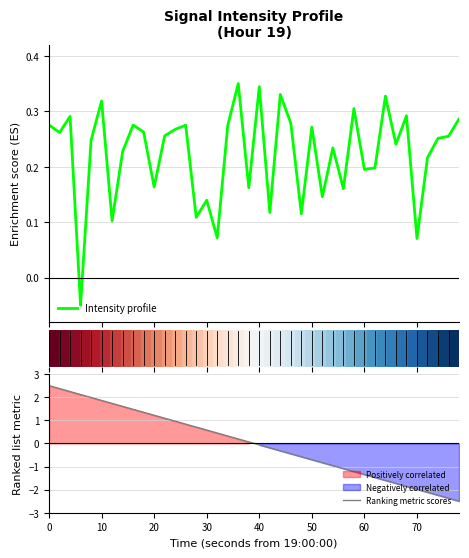

True or false: Ranking metric scores has a value of -2.0 at 70.

True